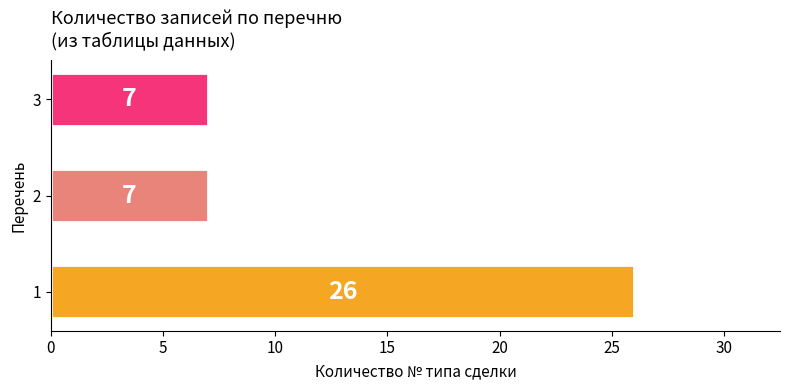

Reading bottom to top, list all the values displayed in this chart.

26	7	7